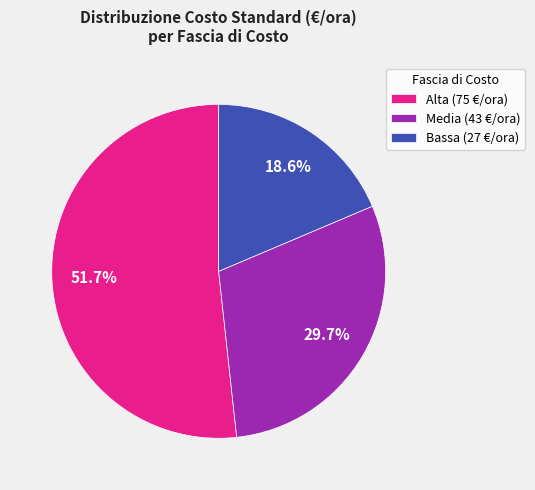

How much of the chart is everything except Media (43 €/ora)?

70.3%